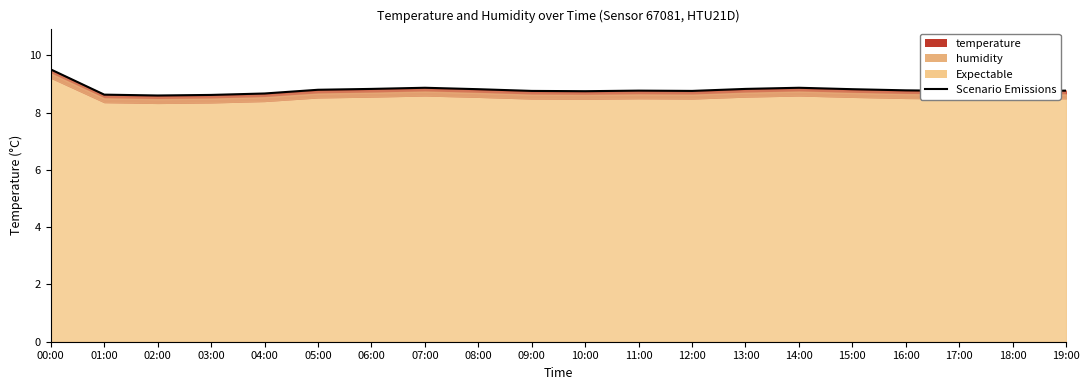

What value does the data have at 03:00?

8.6